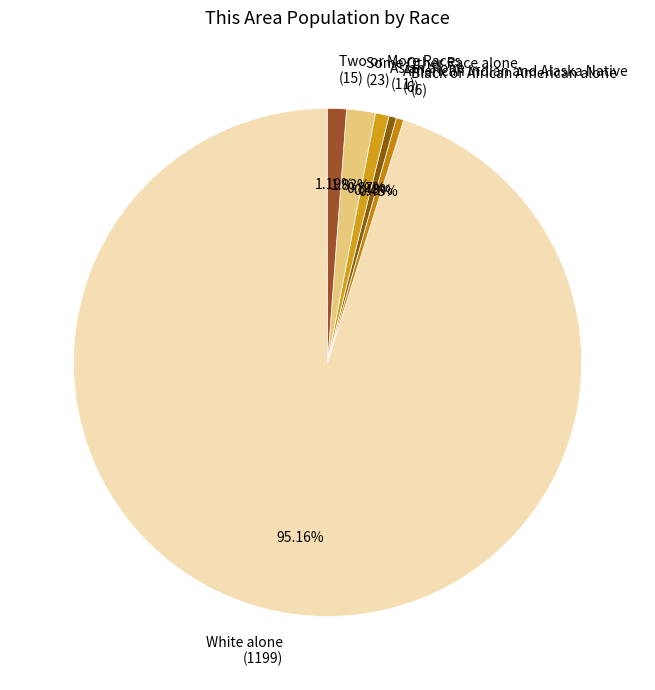

Is there a majority slice in this chart?

Yes